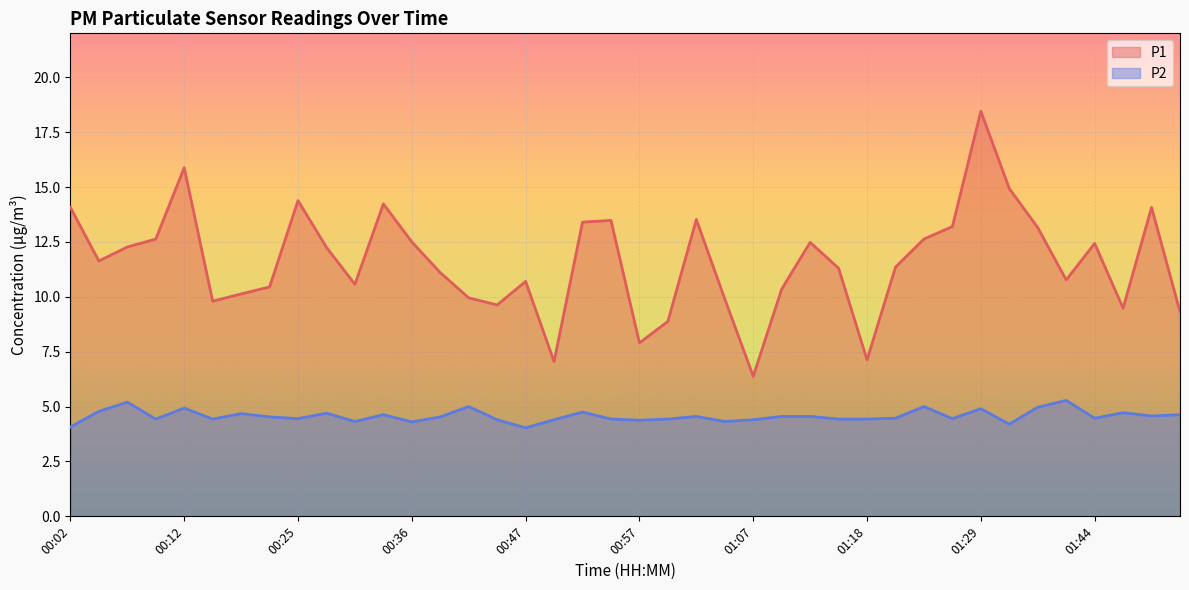

At 01:42, list the series in order from smallest to largest.

P2, P1